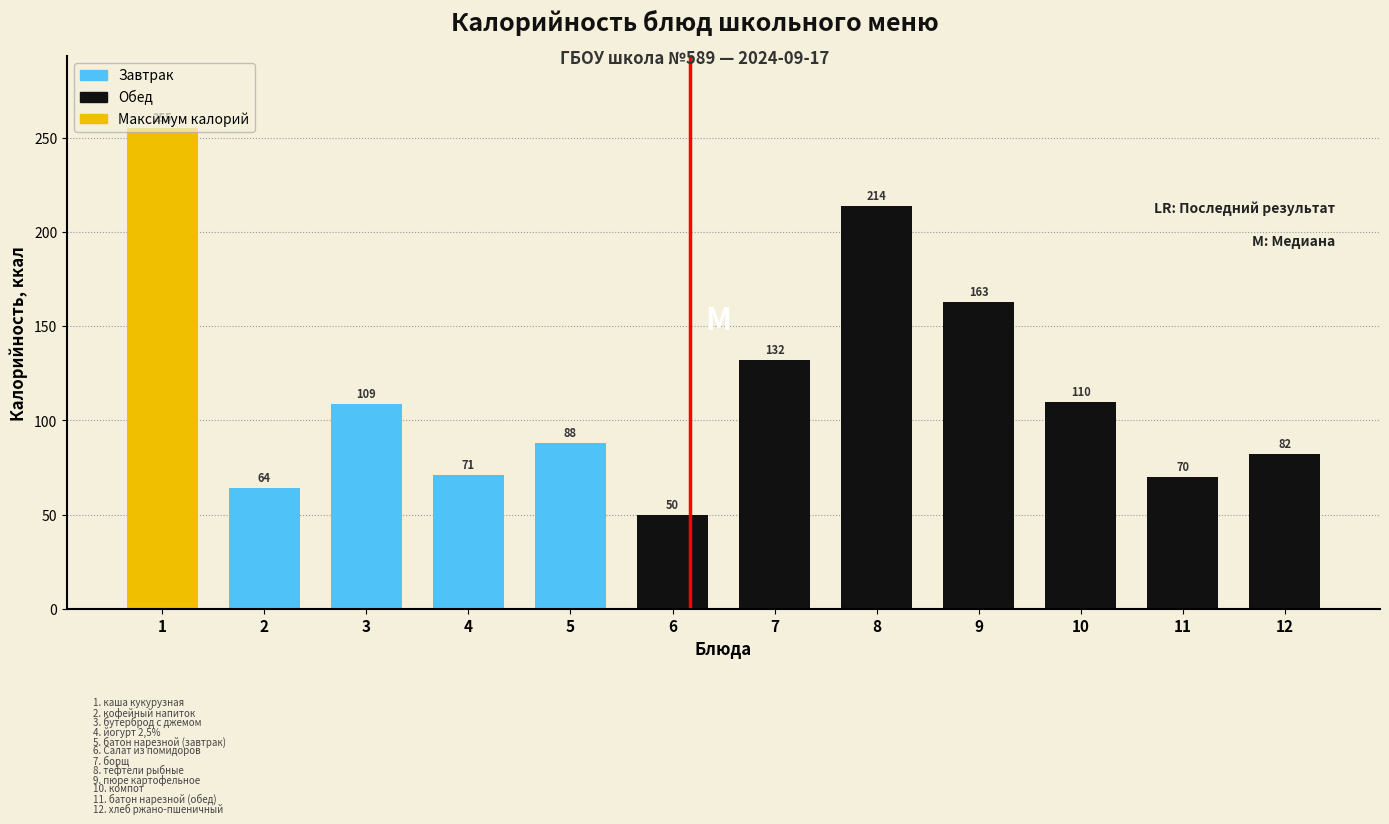

At which label is the value closest to 152?

9